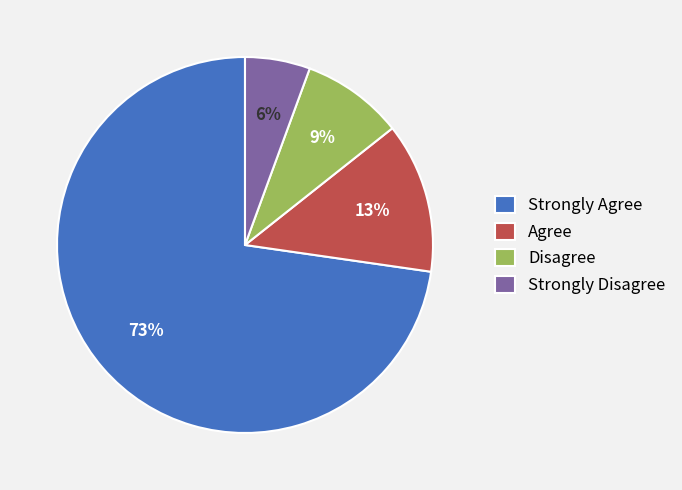

Count the number of slices in the pie.

4